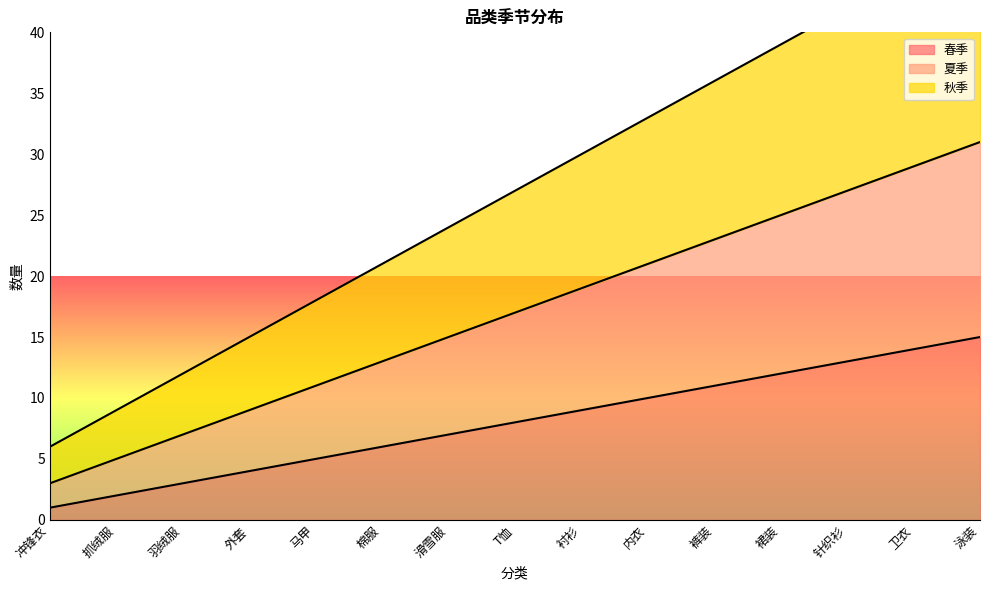

What is the label of the 10th point from the left?

内衣